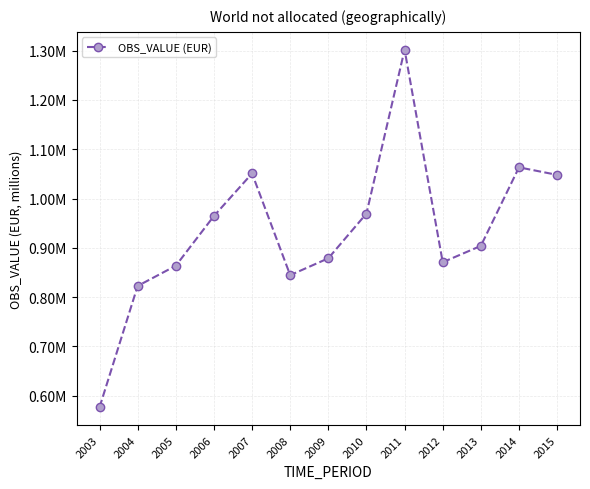

What is the ratio of the value at 2012 to the value at 2015?

0.8